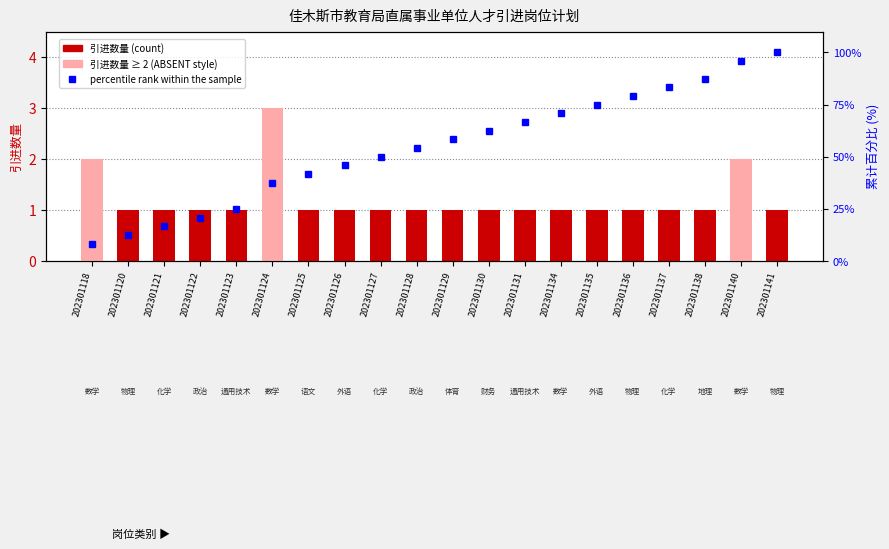

At which label is percentile rank within the sample closest to 54?

202301128